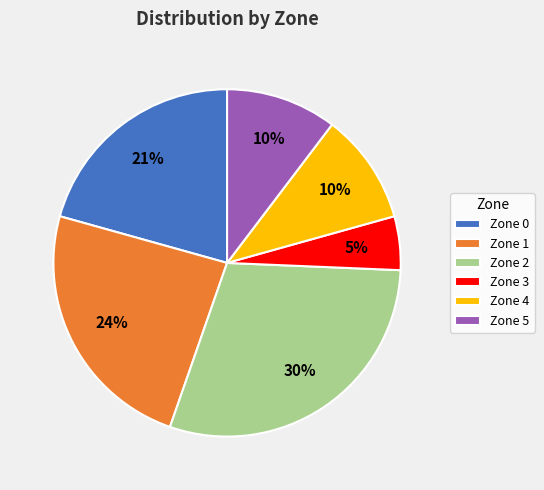

Is it true that Zone 4 is 10% of the pie?

True